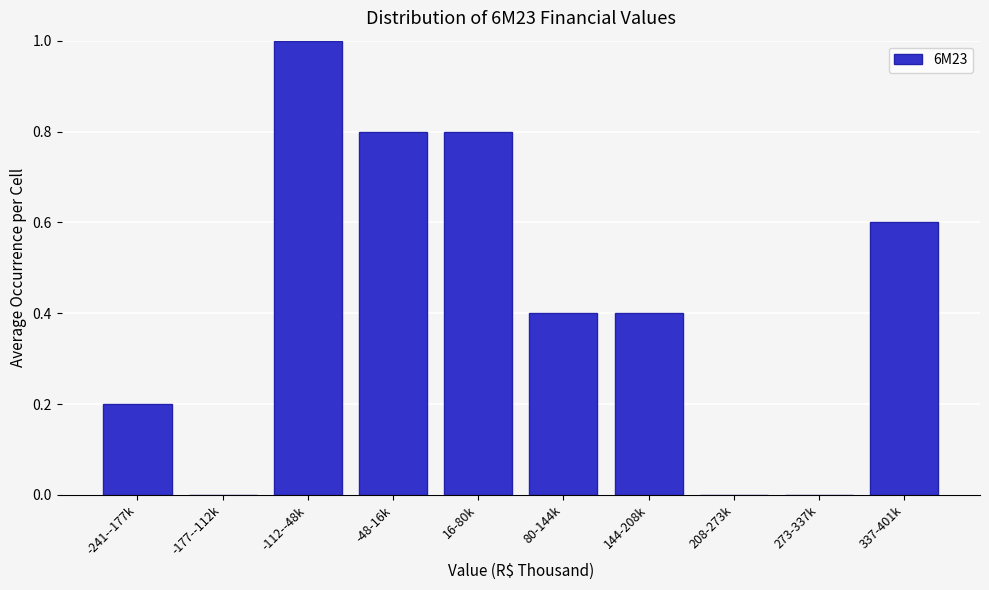

Reading right to left, list all the values displayed in this chart.

337-401k=0.6	273-337k=0.0	208-273k=0.0	144-208k=0.4	80-144k=0.4	16-80k=0.8	-48-16k=0.8	-112--48k=1.0	-177--112k=0.0	-241--177k=0.2